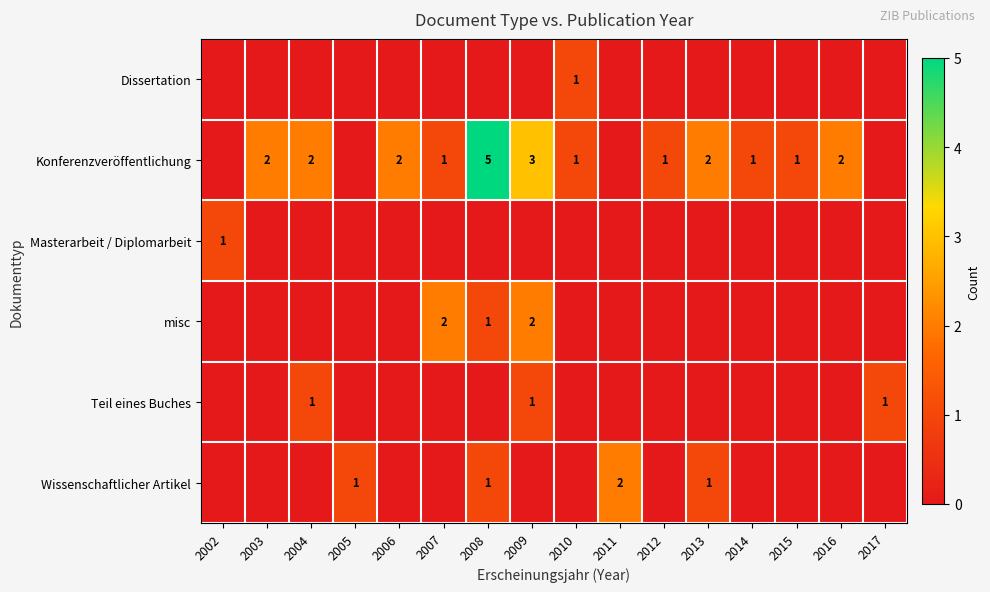

The value of misc at 2008 is 1. True or false?

True